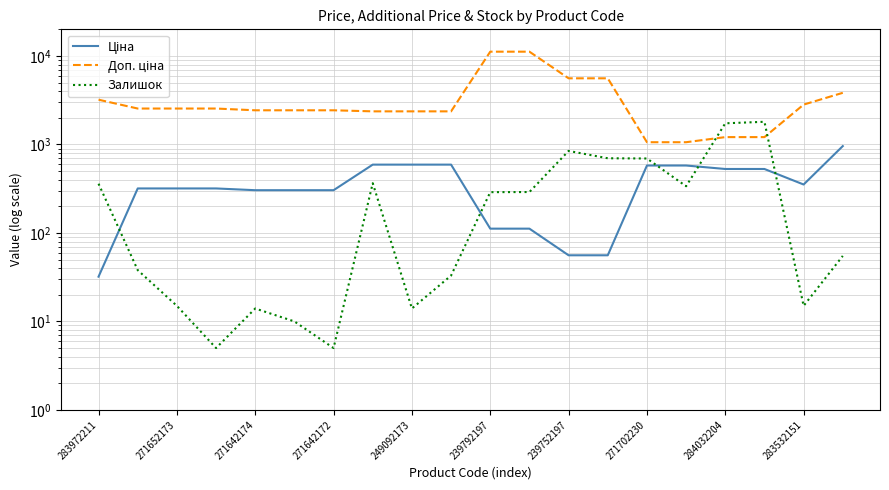

What are all the series names shown in the legend?

Ціна, Доп. ціна, Залишок